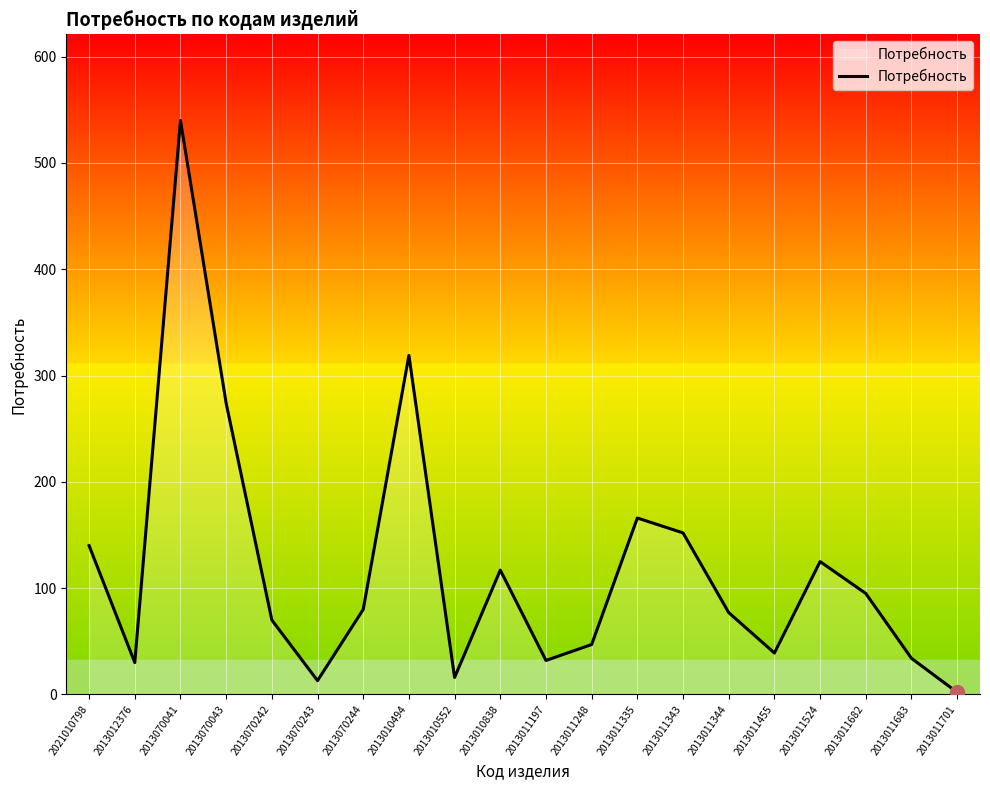

The value at 2013012376 is 30. True or false?

True